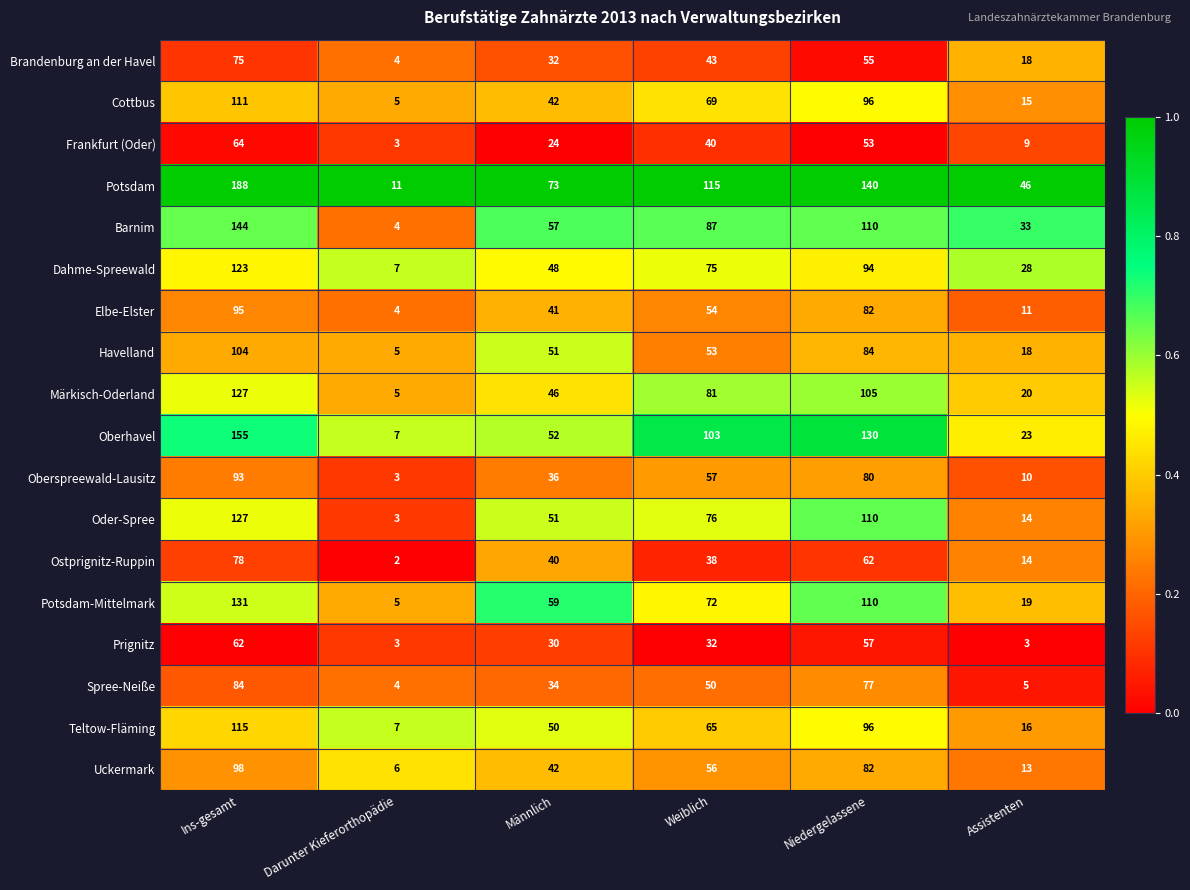

Which series has the widest spread of values?

Potsdam